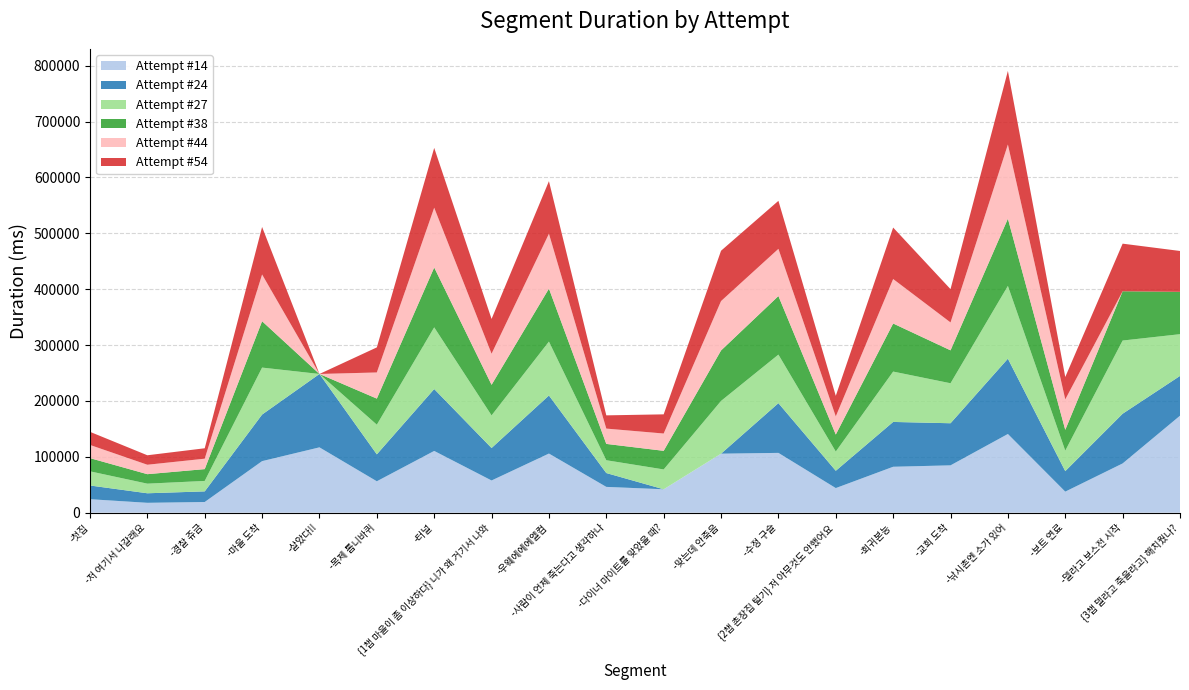

Reading left to right, what are all the values shown in this chart?

Attempt #14: -첫집=24134	-저 여기서 나갈래요=17657	-경찰 쥬금=19105	-마을 도착=92238	-살았다!!=116894	-목제 톱니바퀴=56205	-터널=110497	{1챕 마을이 좀 이상하다} 니가 왜 거기서 나와=57628	-우웨에에에엘컴=105796	-사람이 언제 죽는다고 생각하나=46147	-다이너 마이트를 맞았을 때?=41872	-맞는데 안죽음=105573	-수정 구슬=107001	{2챕 촌장집 털기} 저 아무것도 안했어요=44016	-회귀본능=82165	-교회 도착=84698	-낚시촌엔 소가 있어=140819	-보트 연료=37675	-델라고 보스전 시작=88109	{3챕 델라고 죽을라고} 해치웠나?=173506
Attempt #24: -첫집=24519	-저 여기서 나갈래요=17064	-경찰 쥬금=19009	-마을 도착=83343	-살았다!!=131307	-목제 톱니바퀴=48176	-터널=110734	{1챕 마을이 좀 이상하다} 니가 왜 거기서 나와=58102	-우웨에에에엘컴=103920	-사람이 언제 죽는다고 생각하나=24781	-다이너 마이트를 맞았을 때?=0	-맞는데 안죽음=0	-수정 구슬=88980	{2챕 촌장집 털기} 저 아무것도 안했어요=30967	-회귀본능=80211	-교회 도착=75340	-낚시촌엔 소가 있어=134754	-보트 연료=36671	-델라고 보스전 시작=88945	{3챕 델라고 죽을라고} 해치웠나?=71205
Attempt #27: -첫집=25344	-저 여기서 나갈래요=17202	-경찰 쥬금=18706	-마을 도착=84064	-살았다!!=0	-목제 톱니바퀴=53086	-터널=110427	{1챕 마을이 좀 이상하다} 니가 왜 거기서 나와=58364	-우웨에에에엘컴=96465	-사람이 언제 죽는다고 생각하나=22920	-다이너 마이트를 맞았을 때?=35506	-맞는데 안죽음=94402	-수정 구슬=86890	{2챕 촌장집 털기} 저 아무것도 안했어요=34415	-회귀본능=90130	-교회 도착=71572	-낚시촌엔 소가 있어=130254	-보트 연료=36700	-델라고 보스전 시작=130984	{3챕 델라고 죽을라고} 해치웠나?=74700
Attempt #38: -첫집=23626	-저 여기서 나갈래요=16967	-경찰 쥬금=21139	-마을 도착=82944	-살았다!!=0	-목제 톱니바퀴=46666	-터널=107123	{1챕 마을이 좀 이상하다} 니가 왜 거기서 나와=54712	-우웨에에에엘컴=94777	-사람이 언제 죽는다고 생각하나=29215	-다이너 마이트를 맞았을 때?=33312	-맞는데 안죽음=90308	-수정 구슬=104785	{2챕 촌장집 털기} 저 아무것도 안했어요=30436	-회귀본능=86025	-교회 도착=58907	-낚시촌엔 소가 있어=120241	-보트 연료=37203	-델라고 보스전 시작=88150	{3챕 델라고 죽을라고} 해치웠나?=75779
Attempt #44: -첫집=23599	-저 여기서 나갈래요=16895	-경찰 쥬금=18659	-마을 도착=83662	-살았다!!=0	-목제 톱니바퀴=46780	-터널=106916	{1챕 마을이 좀 이상하다} 니가 왜 거기서 나와=55630	-우웨에에에엘컴=98201	-사람이 언제 죽는다고 생각하나=27413	-다이너 마이트를 맞았을 때?=30954	-맞는데 안죽음=88387	-수정 구슬=84453	{2챕 촌장집 털기} 저 아무것도 안했어요=32447	-회귀본능=79599	-교회 도착=49934	-낚시촌엔 소가 있어=132785	-보트 연료=54487	-델라고 보스전 시작=0	{3챕 델라고 죽을라고} 해치웠나?=0
Attempt #54: -첫집=23456	-저 여기서 나갈래요=16949	-경찰 쥬금=18635	-마을 도착=85033	-살았다!!=0	-목제 톱니바퀴=44864	-터널=107080	{1챕 마을이 좀 이상하다} 니가 왜 거기서 나와=62247	-우웨에에에엘컴=94080	-사람이 언제 죽는다고 생각하나=23670	-다이너 마이트를 맞았을 때?=34310	-맞는데 안죽음=90053	-수정 구슬=85925	{2챕 촌장집 털기} 저 아무것도 안했어요=36823	-회귀본능=92080	-교회 도착=59573	-낚시촌엔 소가 있어=131659	-보트 연료=40055	-델라고 보스전 시작=85218	{3챕 델라고 죽을라고} 해치웠나?=73124